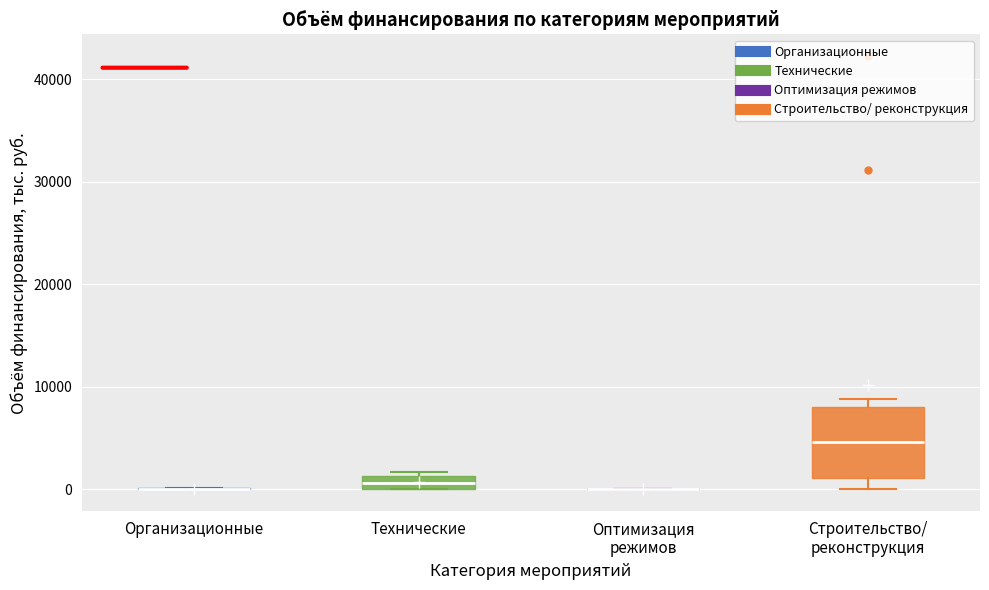

Comparing the boxes themselves (not the whiskers), which one is the tallest?

Строительство/ реконструкция